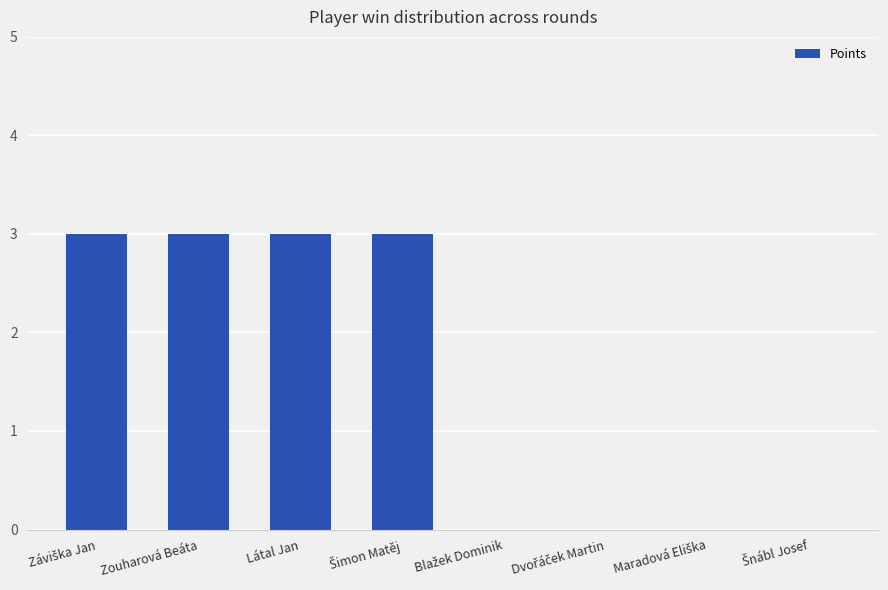

Reading left to right, extract all data points from this chart.

3	3	3	3	0	0	0	0